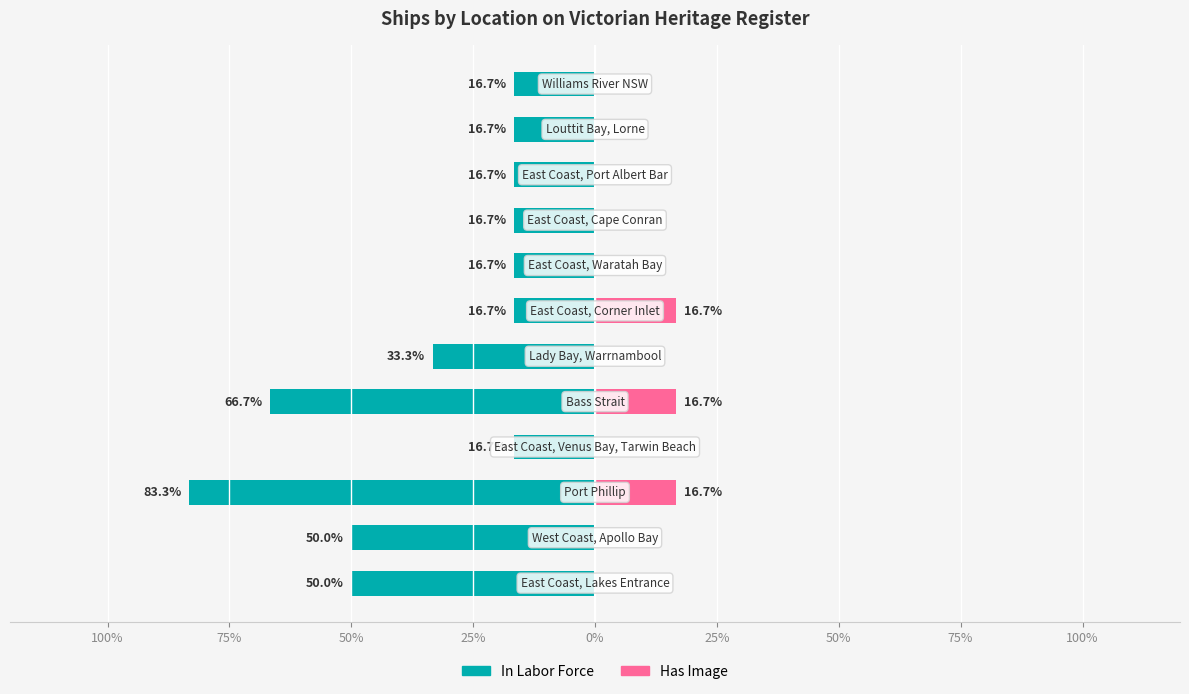

Which series has the widest spread of values?

In Labor Force